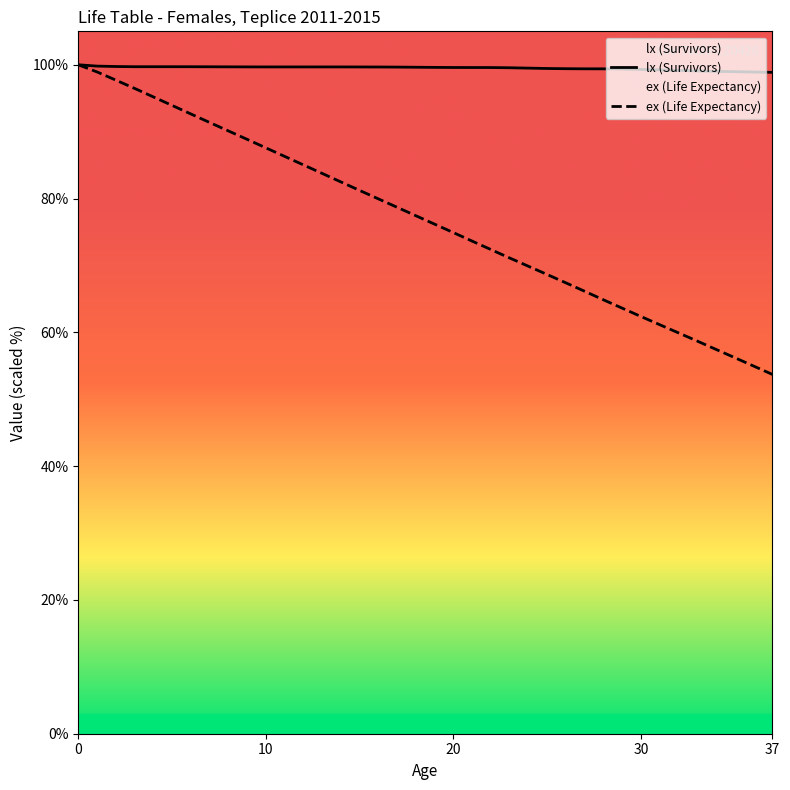

Is this an area chart (filled region under the line)?

No